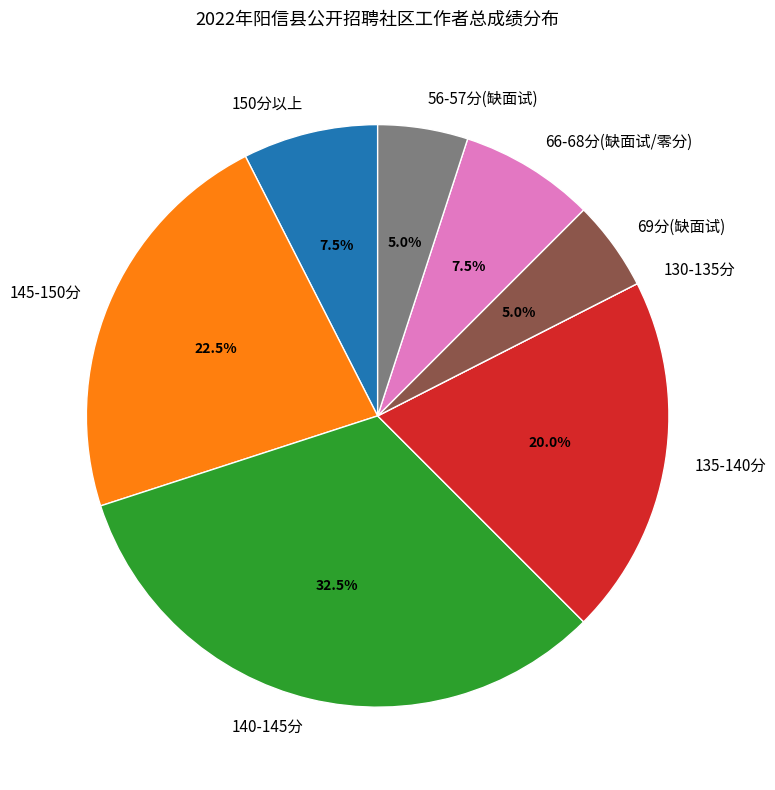

Combined, what portion of the pie is 140-145分 and 145-150分?

55.0%